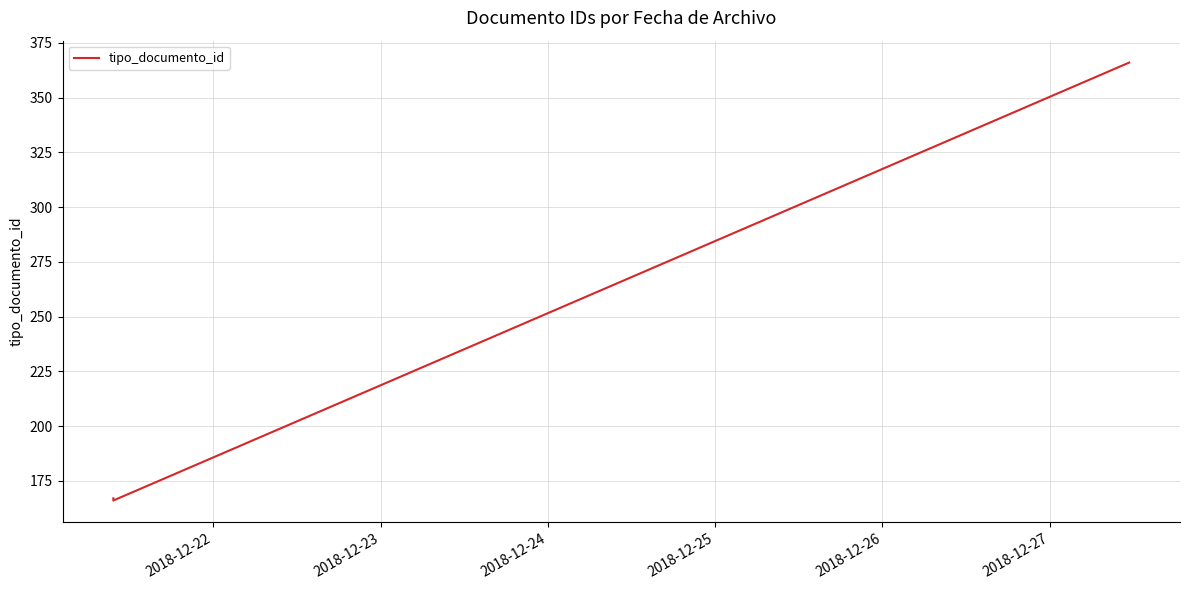

What is the minimum value shown in the chart?

166